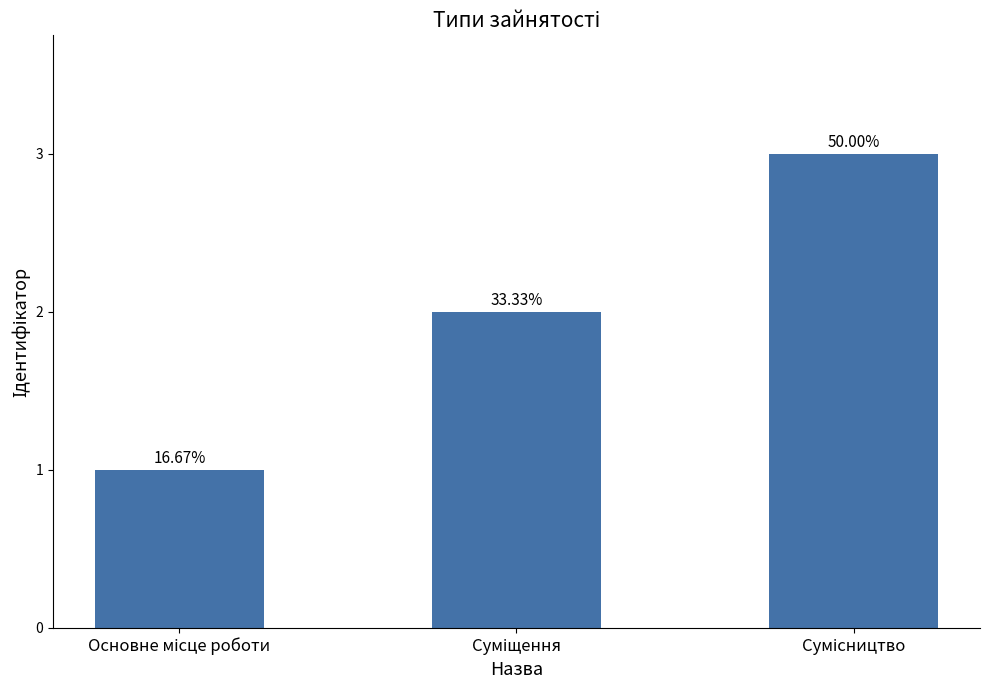

Does the chart contain any negative values?

No